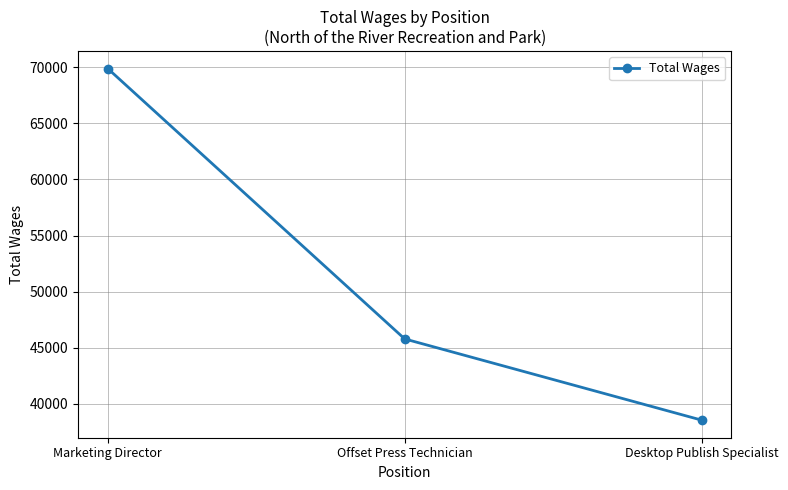

Which category has the highest value across all series?

Marketing Director